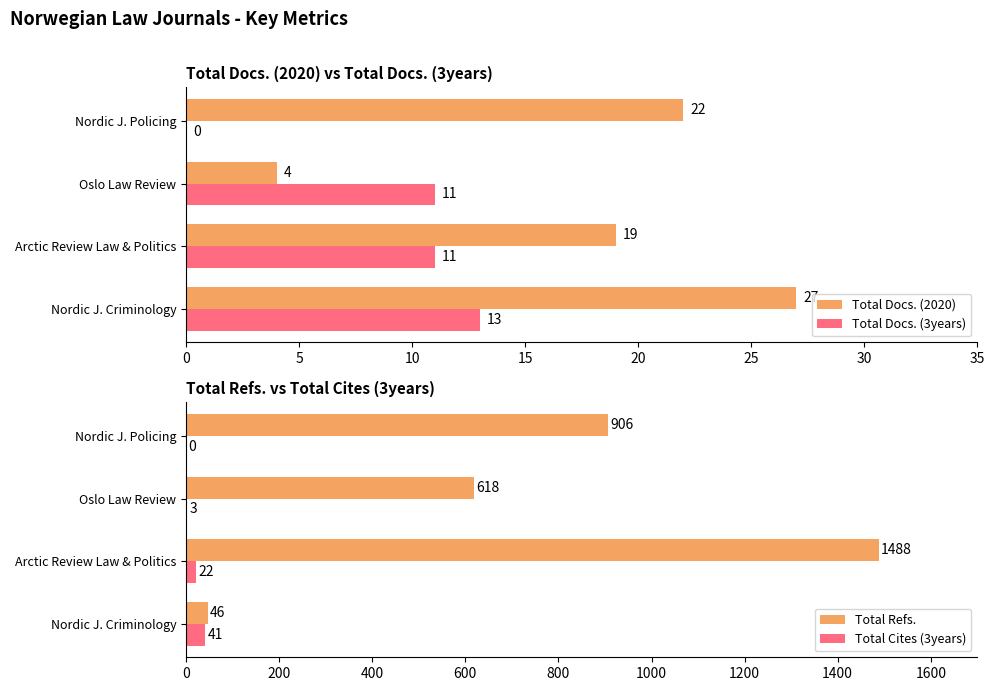

What value does the Total Docs. (3years) series have at Nordic J. Criminology, to the nearest 10?

10